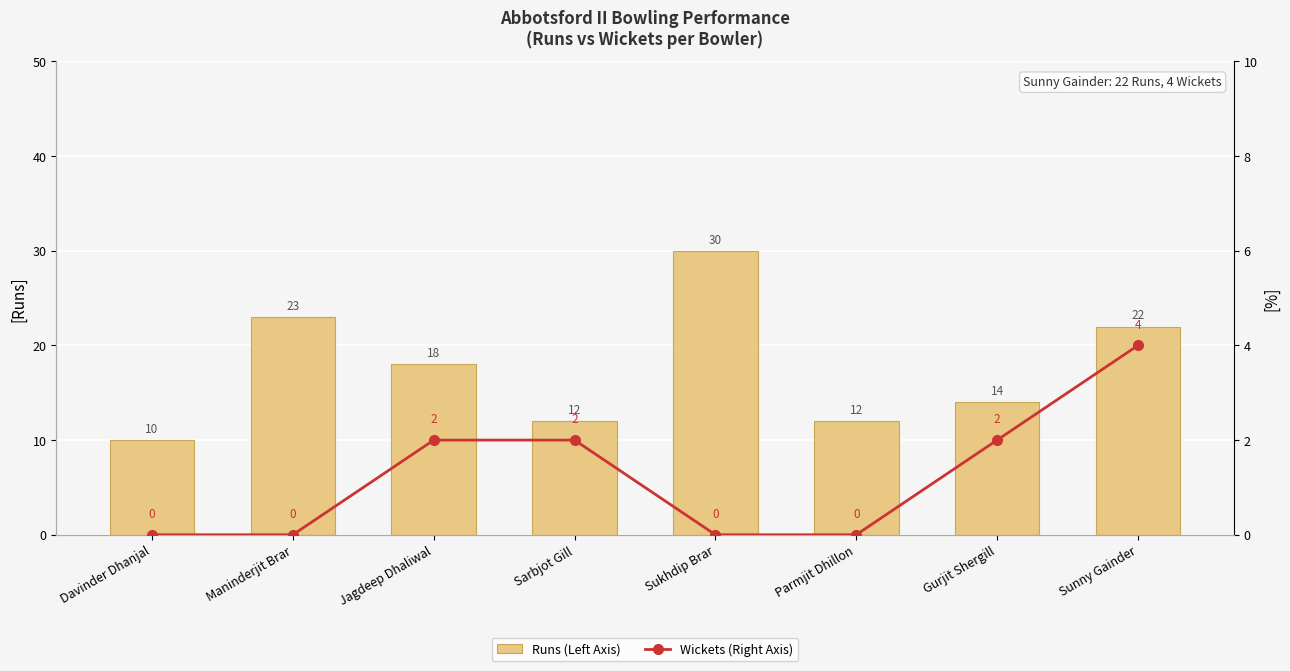

Is it true that Runs (Left Axis) equals 42 at Sukhdip Brar?

False